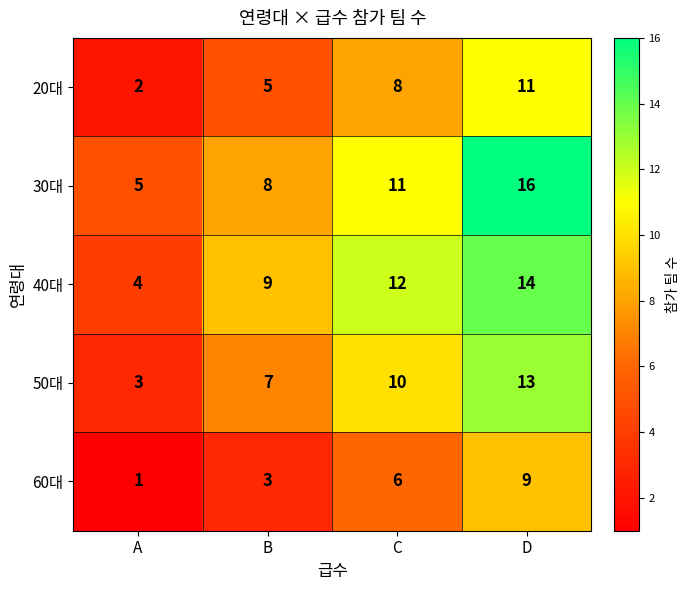

What is the average value of the 60대 series?

5